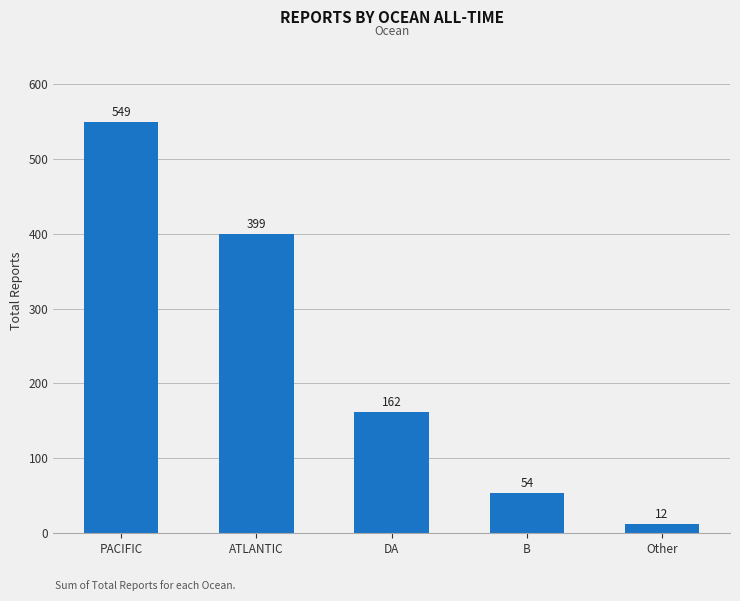

How many data points are less than 162?

2